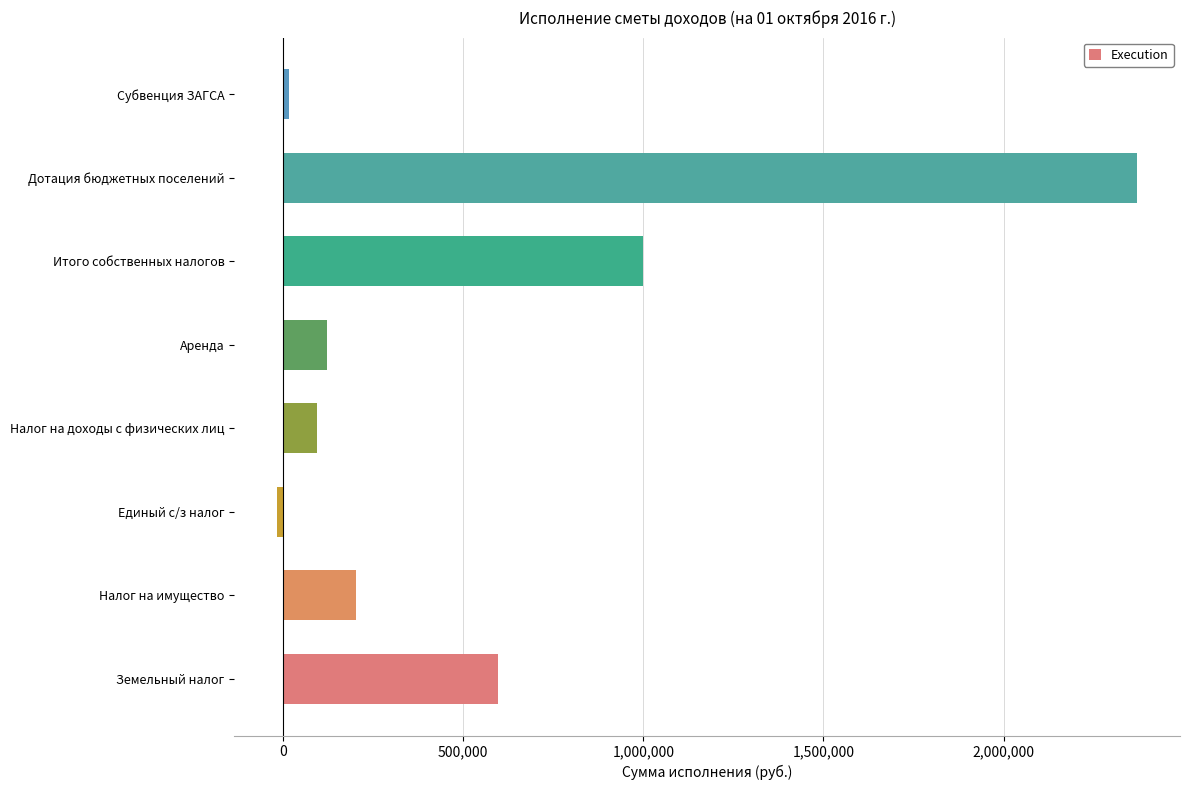

Where is the data nearest to the value 1177156?

Итого собственных налогов